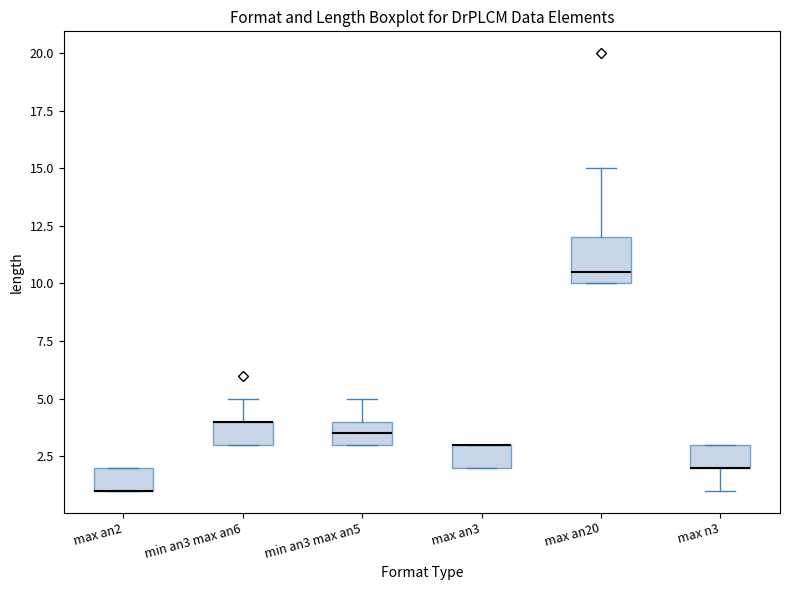

Reading left to right, transcribe this box plot: for each box, give where its median line is, the range the box spans, and where its two whiskers end, as read against the y-axis. The values are not printed on the chart, so give them approximately, as read against the axis.

max an2: median 1.0 (drawn on the box's lower edge), box 1.0 to 2.0, whiskers 1.0 to 2.0
min an3 max an6: median 4.0 (drawn on the box's upper edge), box 3.0 to 4.0, whiskers 3.0 to 5.0
min an3 max an5: median 3.5, box 3.0 to 4.0, whiskers 3.0 to 5.0
max an3: median 3.0 (drawn on the box's upper edge), box 2.0 to 3.0, whiskers 2.0 to 3.0
max an20: median 10.5, box 10.0 to 12.0, whiskers 10.0 to 15.0
max n3: median 2.0 (drawn on the box's lower edge), box 2.0 to 3.0, whiskers 1.0 to 3.0